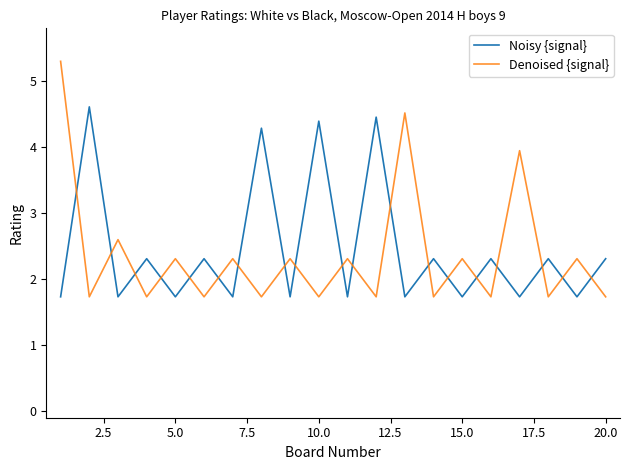

What is the average value of the Denoised {signal} series?

2.4